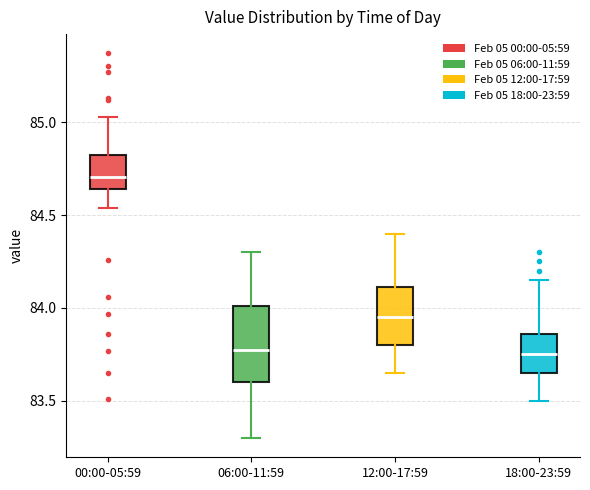

Which box is the tallest, from its lower edge to its upper edge?

06:00-11:59